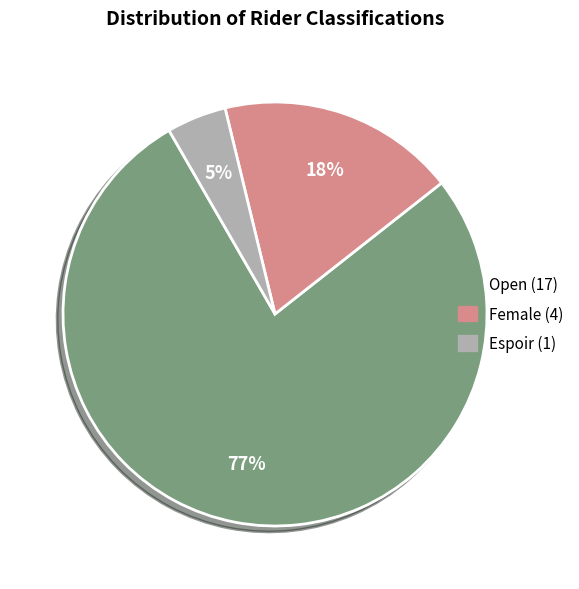

How many slices are in this pie chart?

3